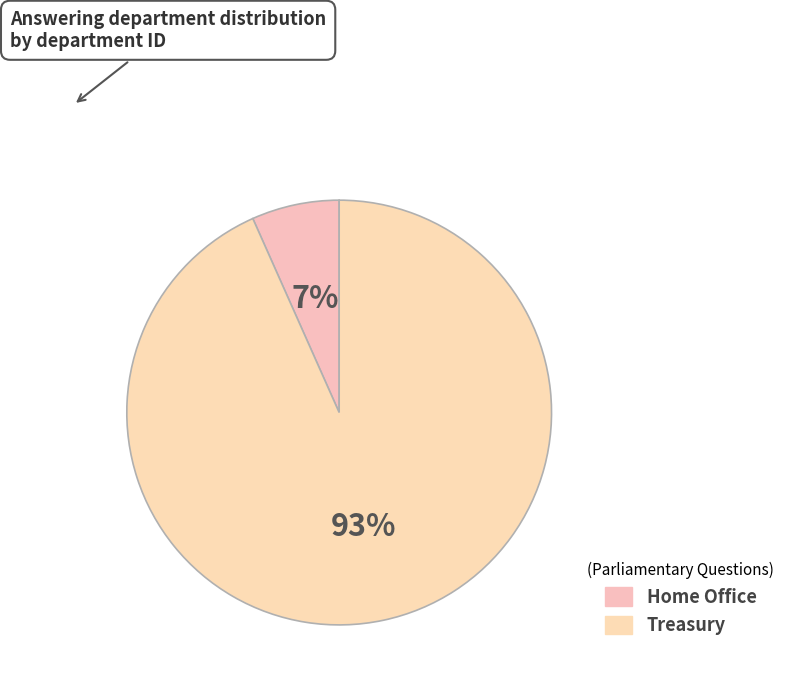

What is the ratio of the value at Home Office to the value at Treasury?

0.1